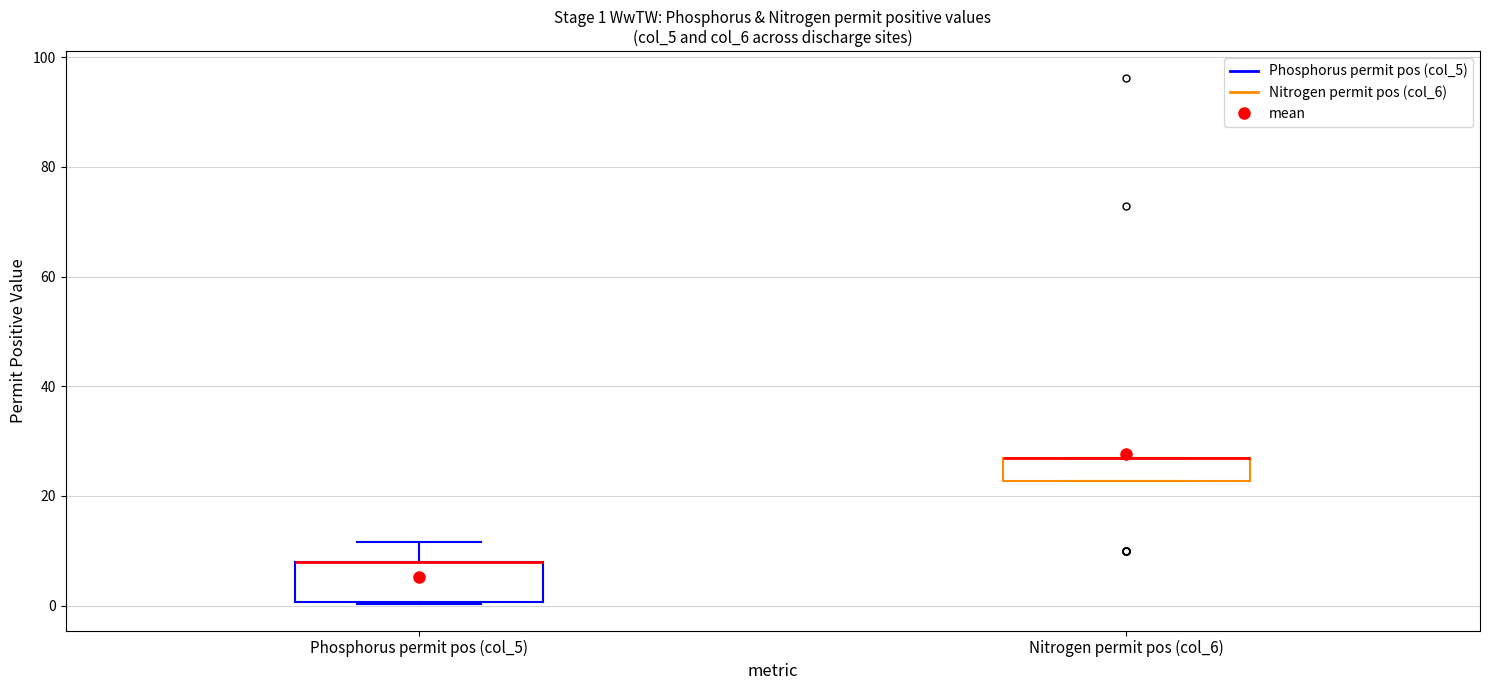

Comparing the boxes themselves (not the whiskers), which one is the tallest?

Phosphorus permit pos (col_5)